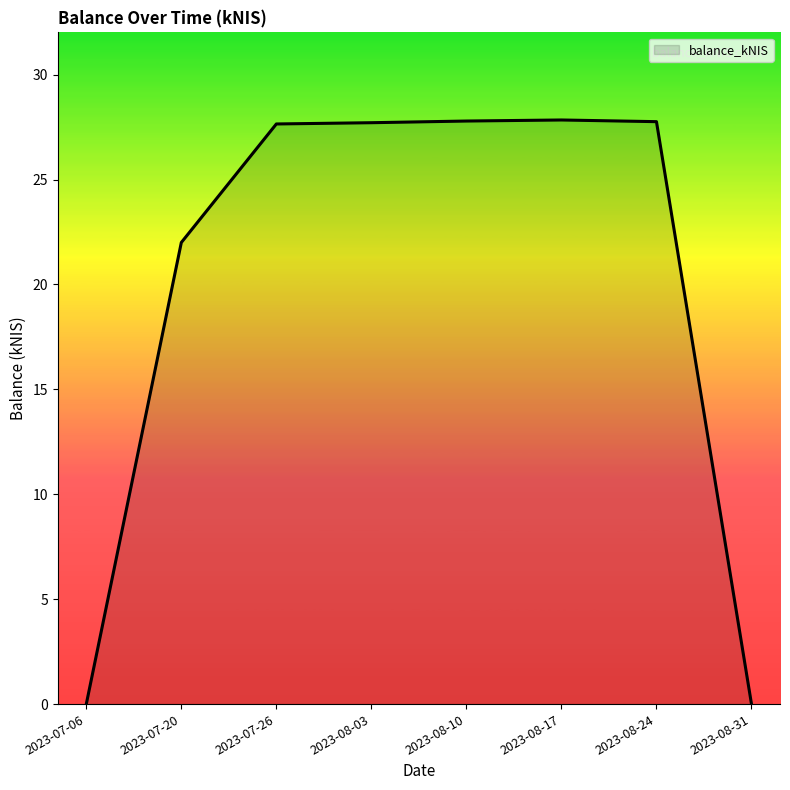

True or false: the data has more than 0 interior local peaks.

True